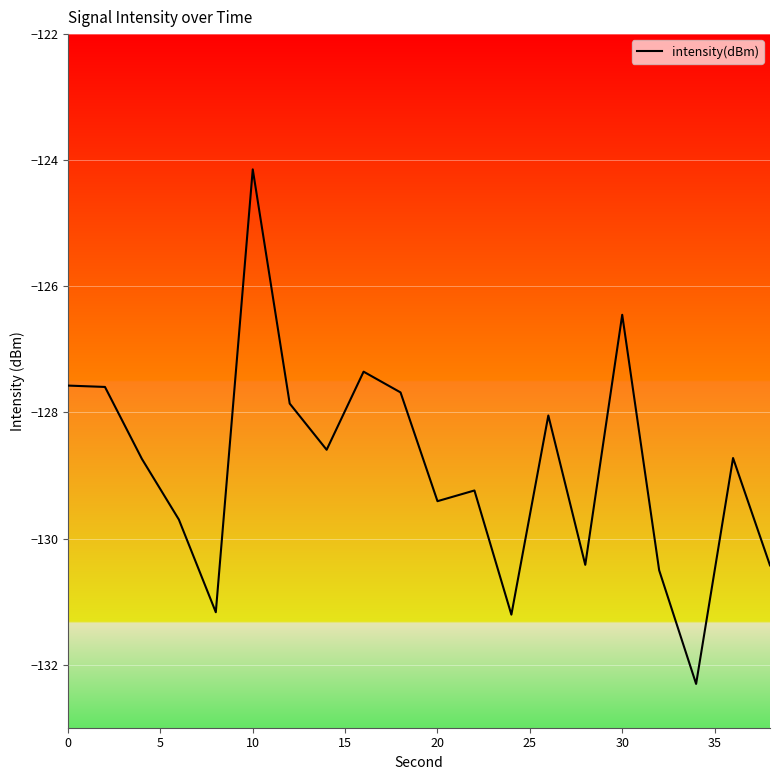

What is the difference between the maximum and minimum values?

8.2